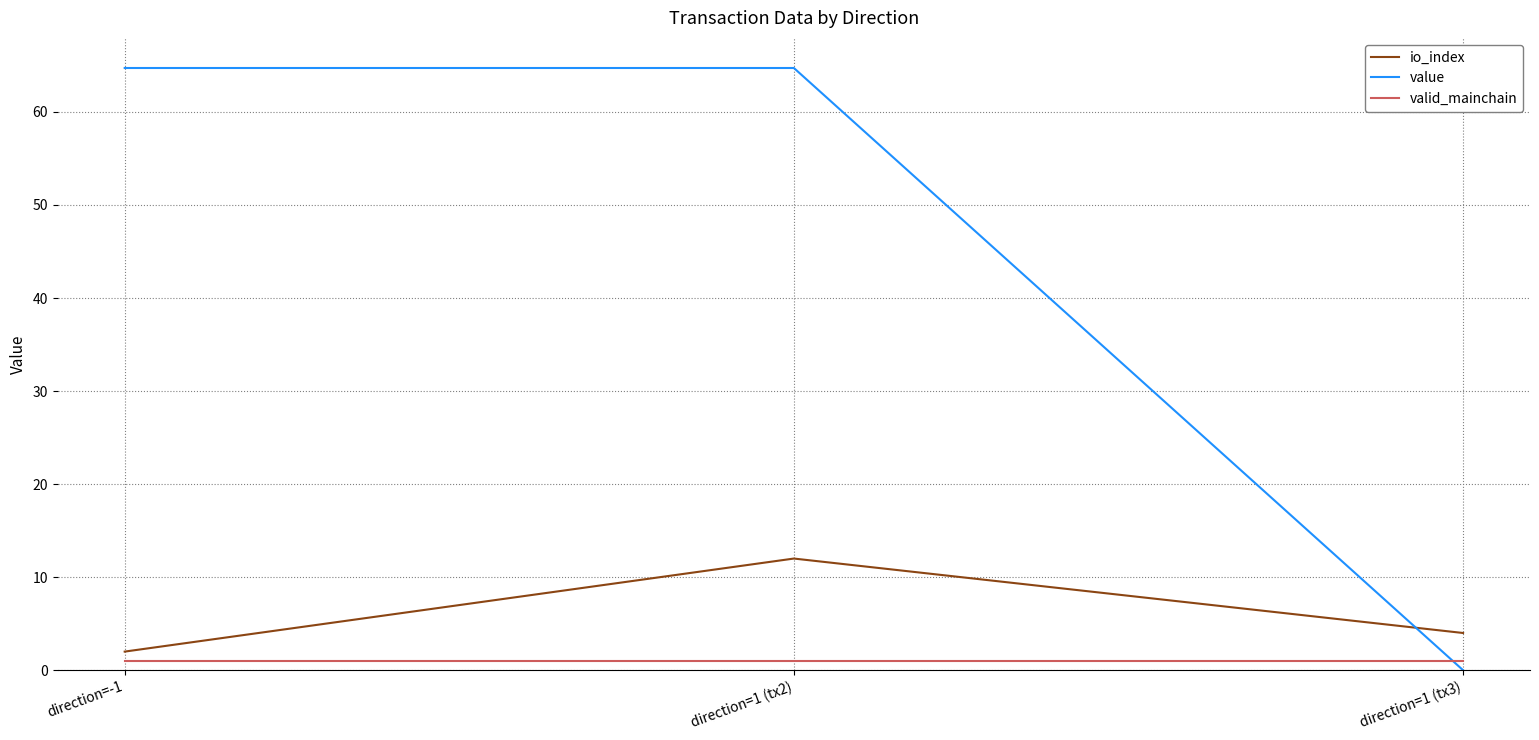

What is the difference between the maximum and minimum values in the io_index series?

10.0